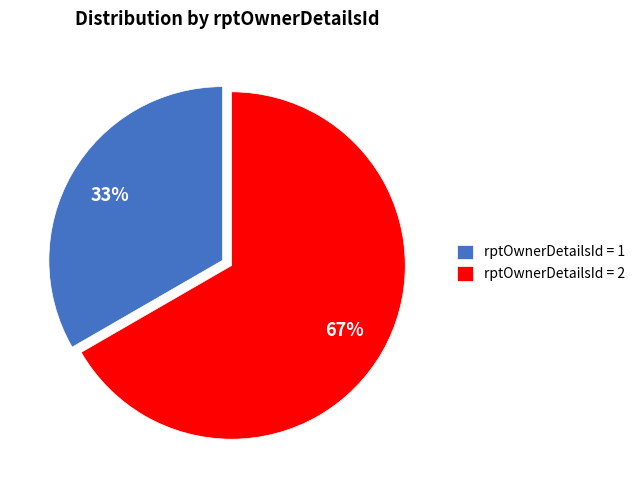

How many segments does this pie chart have?

2